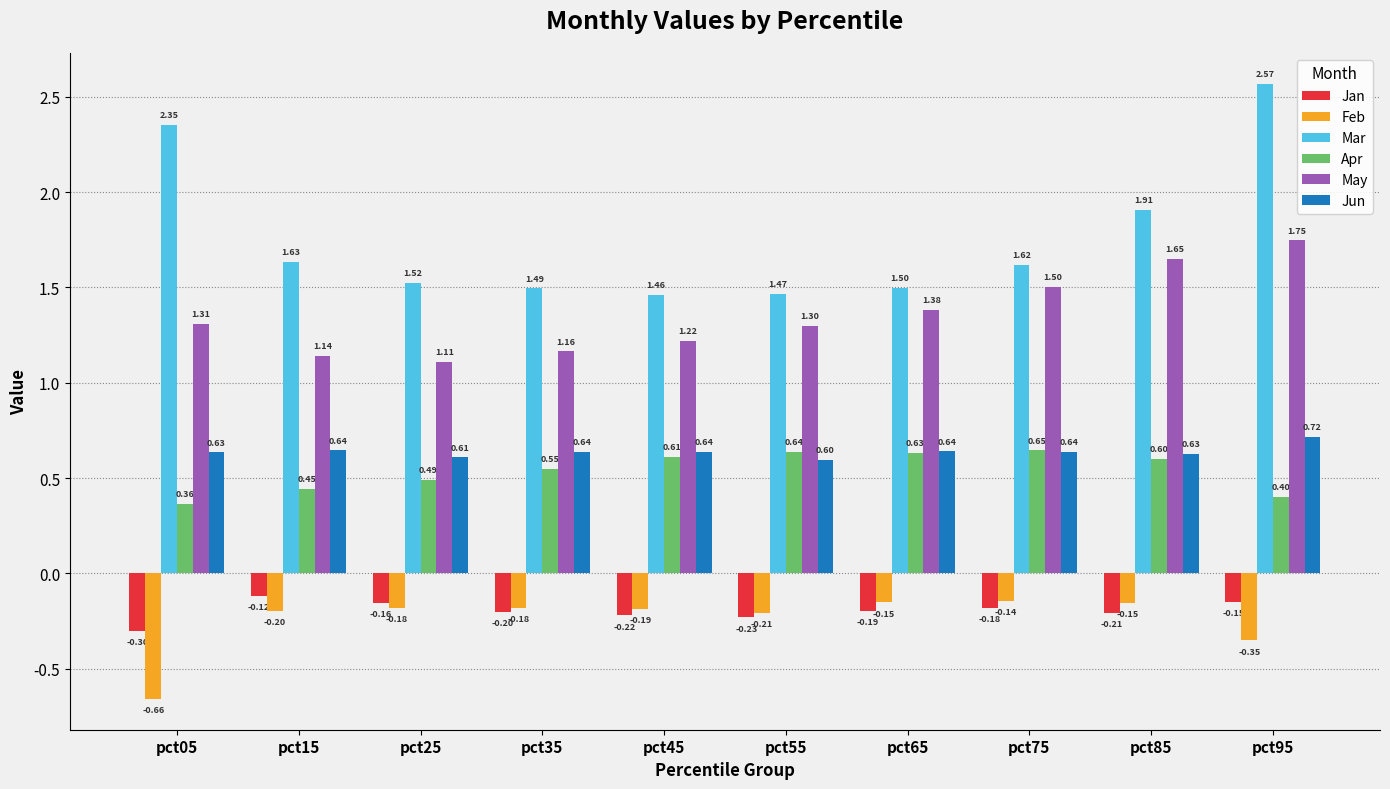

What is the sum of the Mar values at pct55 and pct65?

3.0